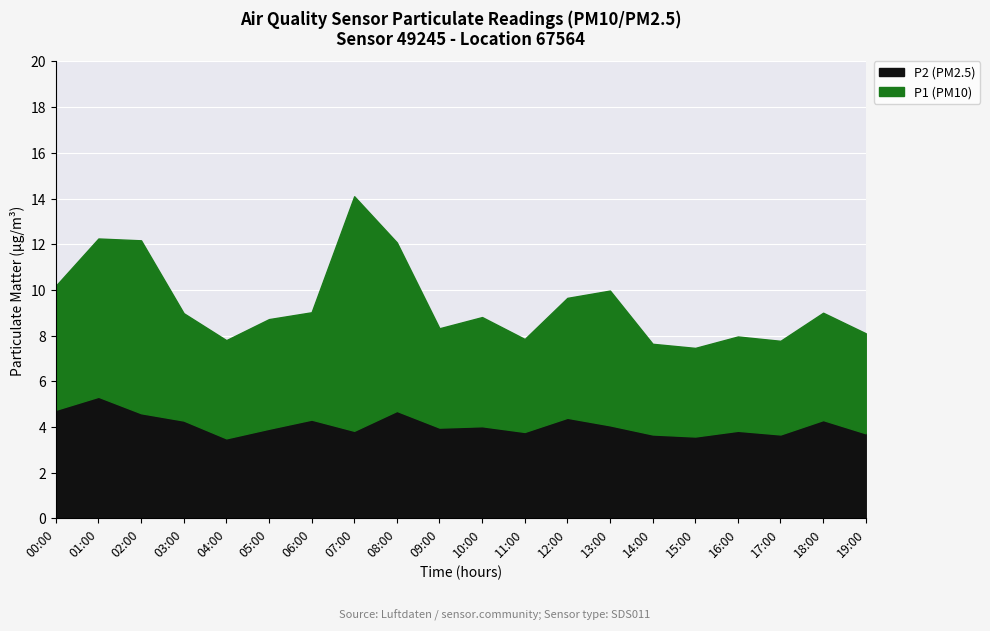

True or false: P2 and P1 intersect in this chart.

False